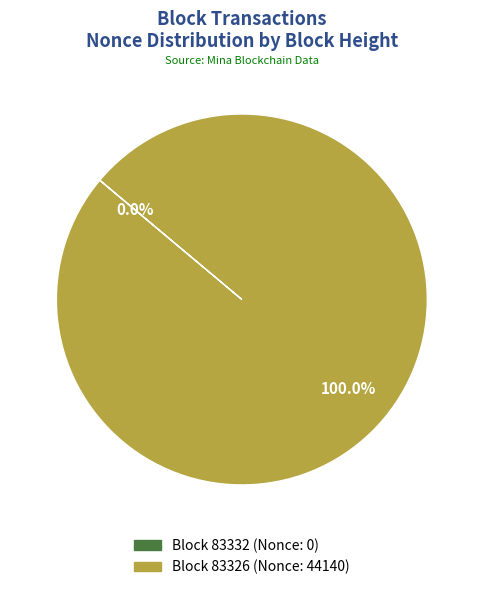

True or false: 83332 accounts for 1% of the total.

False